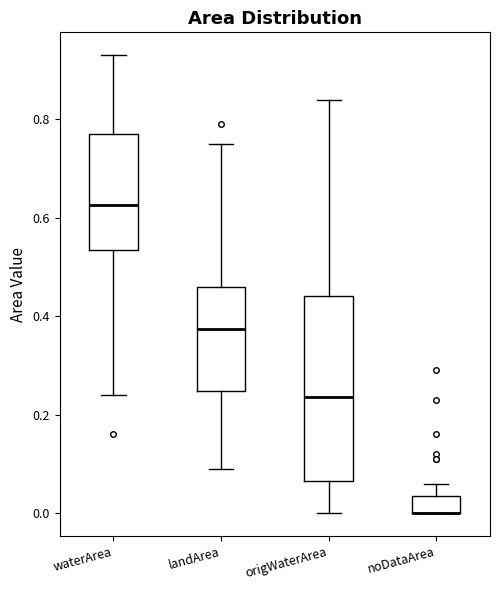

Reading left to right, read every box against the y-axis: the position of its median line, the range the box covers, and the ends of its whiskers. The values are not printed on the chart, so give them approximately, as read against the axis.

waterArea: median 0.62, box 0.54 to 0.78, whiskers 0.24 to 0.94
landArea: median 0.38, box 0.24 to 0.46, whiskers 0.10 to 0.76
origWaterArea: median 0.24, box 0.06 to 0.44, whiskers 0.00 to 0.84
noDataArea: median 0.00 (drawn on the box's lower edge), box 0.00 to 0.04, whiskers 0.00 to 0.06